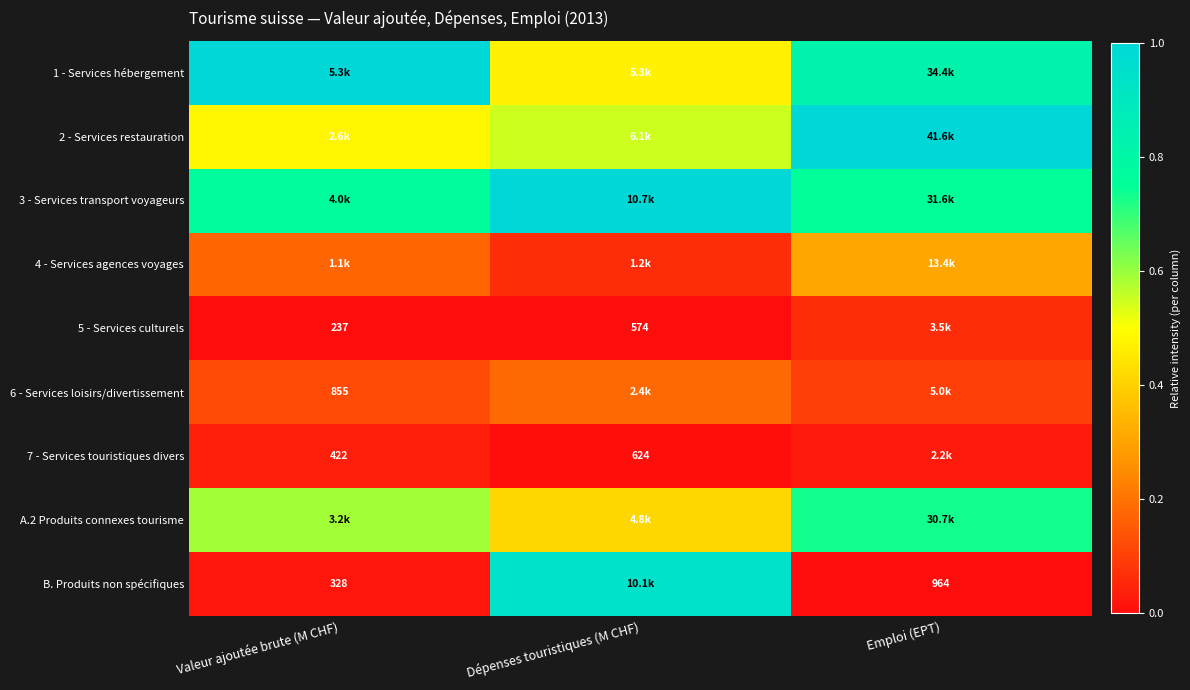

Count the A.2 Produits connexes tourisme values in the range 0 to 1.

3